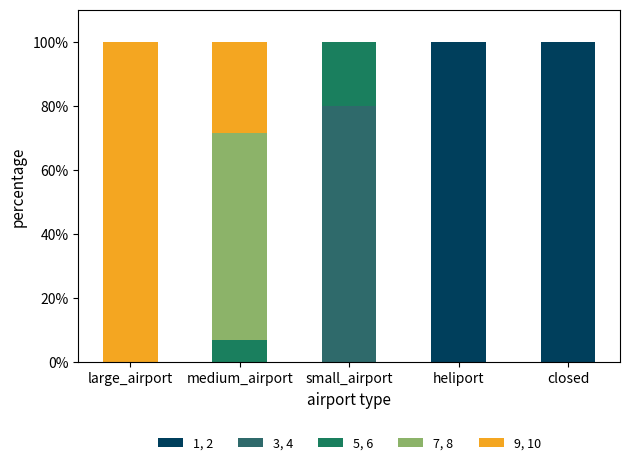

The value of 1, 2 at closed is 150.6. True or false?

False